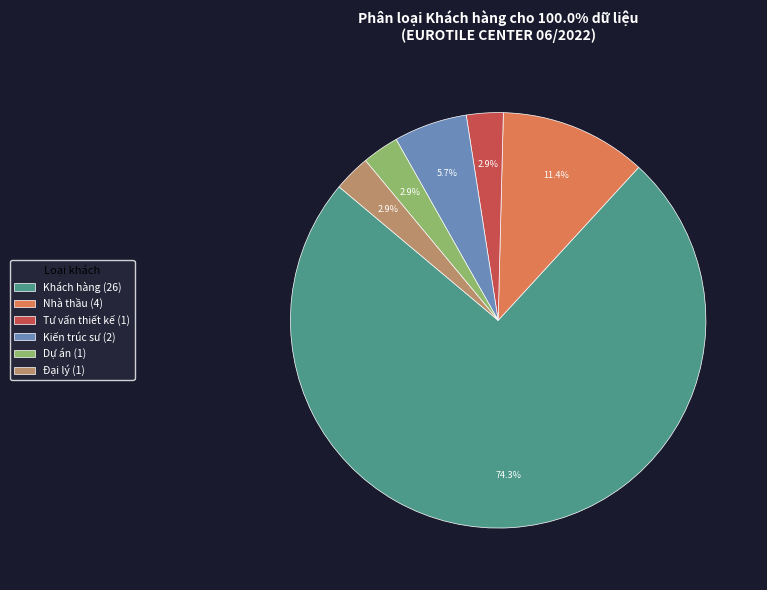

To the nearest percent, what portion does Kiến trúc sư represent?

6%